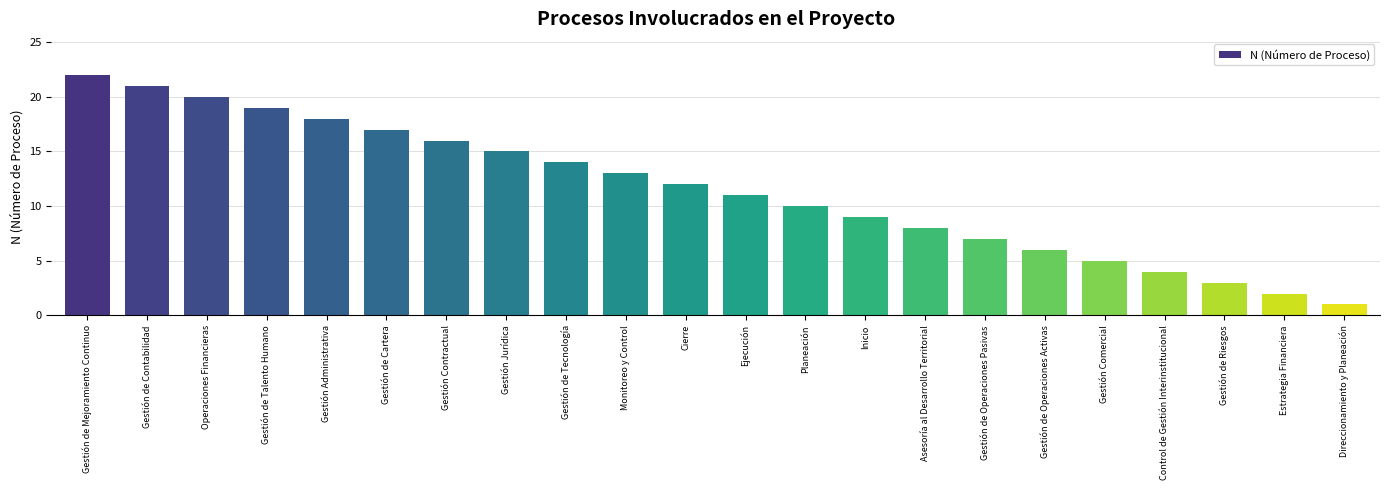

What is the difference between the maximum and minimum values?

21